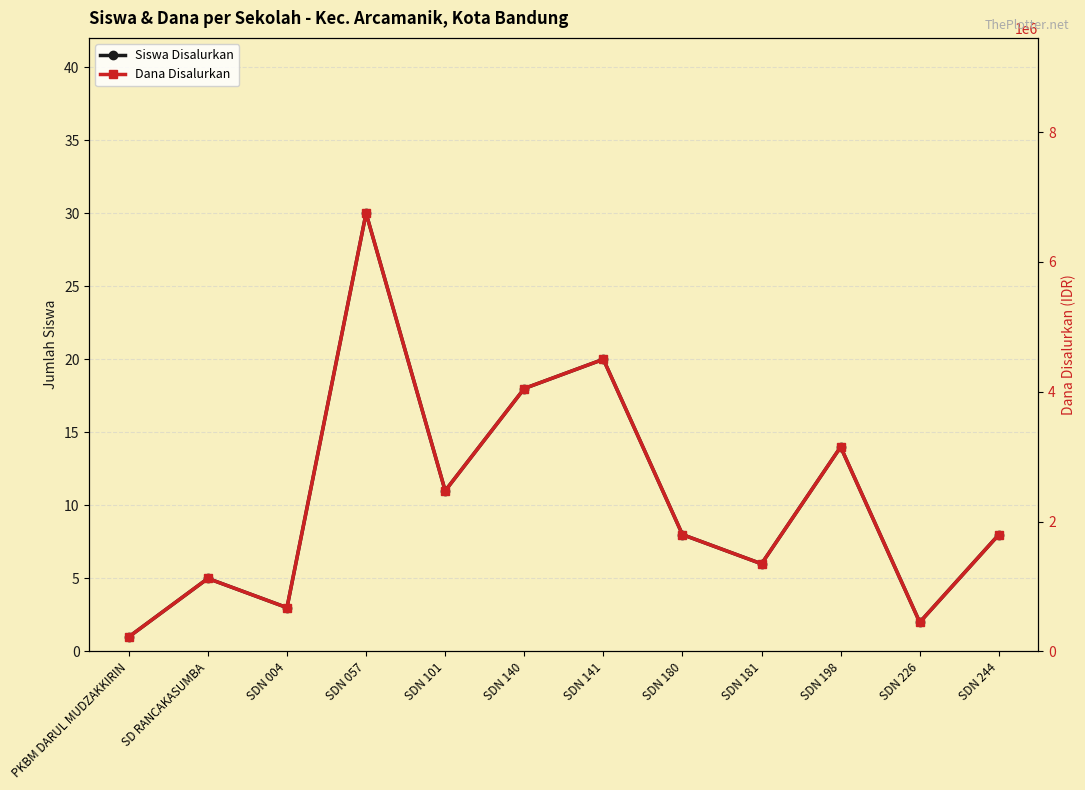

In Dana Disalurkan, how many points are lower than both neighbors (excluding endpoints)?

4